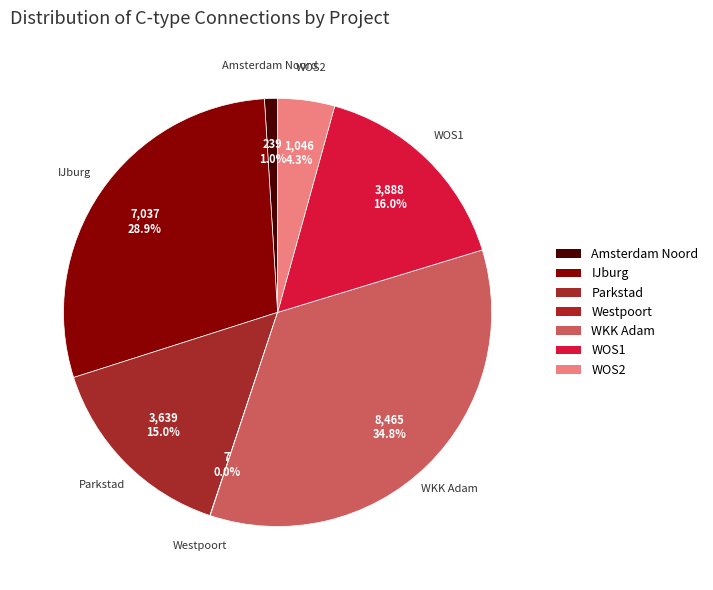

Is it true that Amsterdam Noord is 1% of the pie?

True